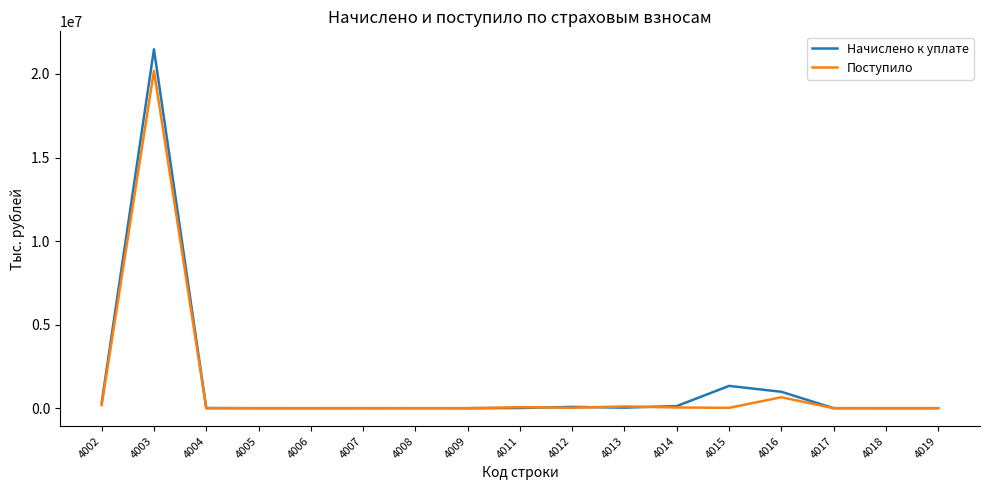

What is the greatest value displayed?

21475424